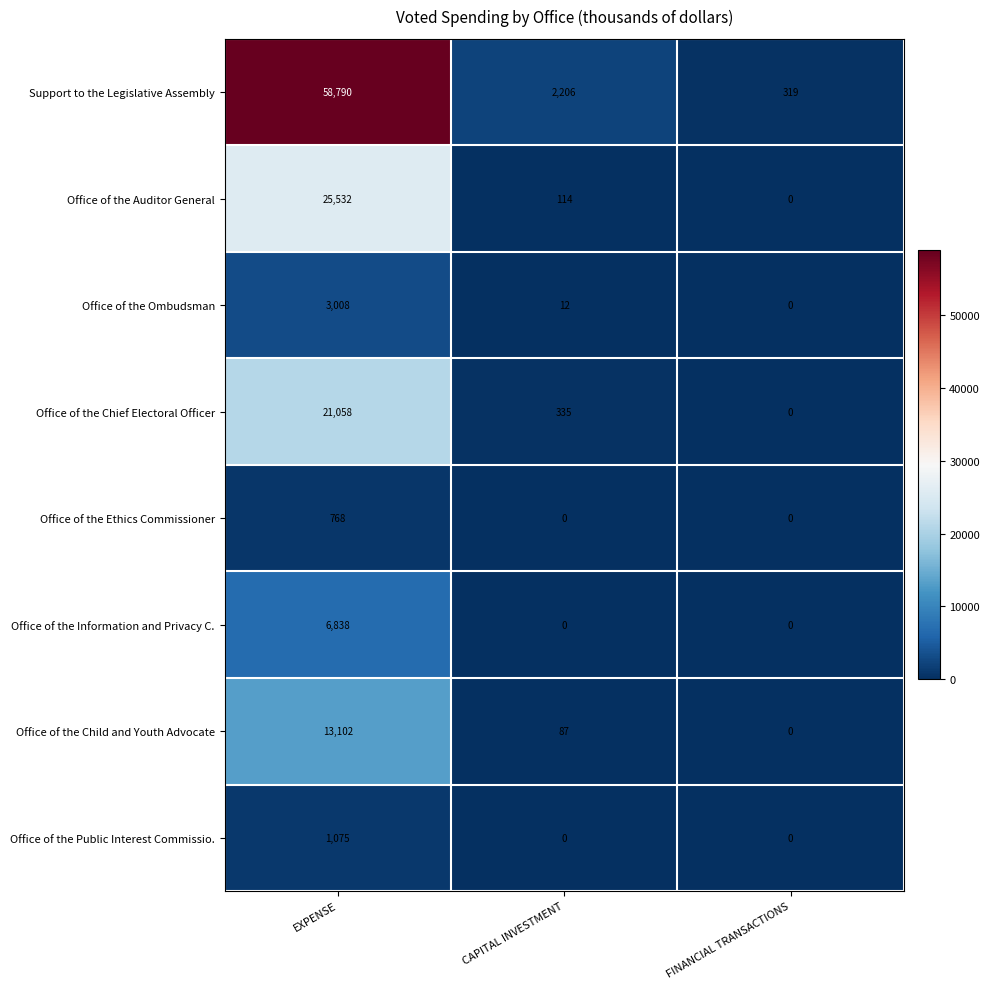

The value of Office of the Public Interest Commissio. at EXPENSE is 415. True or false?

False